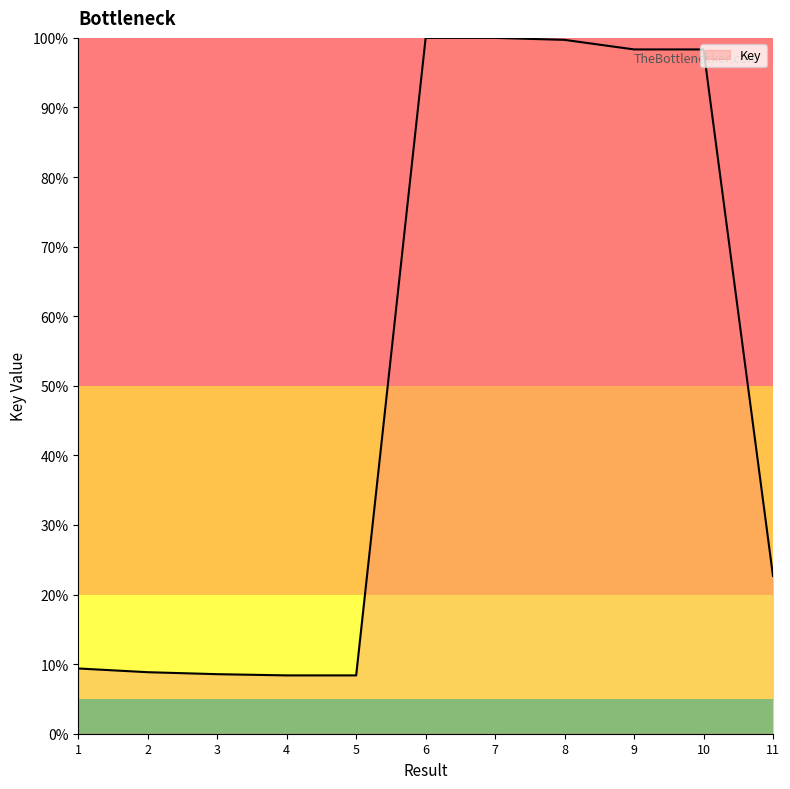

Does the chart have visible grid lines?

No